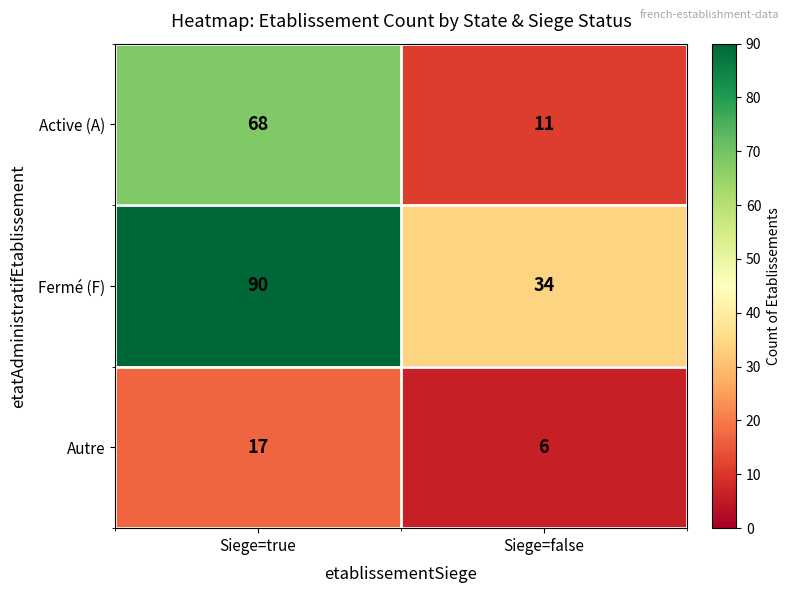

True or false: Active (A) has a value of 68 at Siege=true.

True